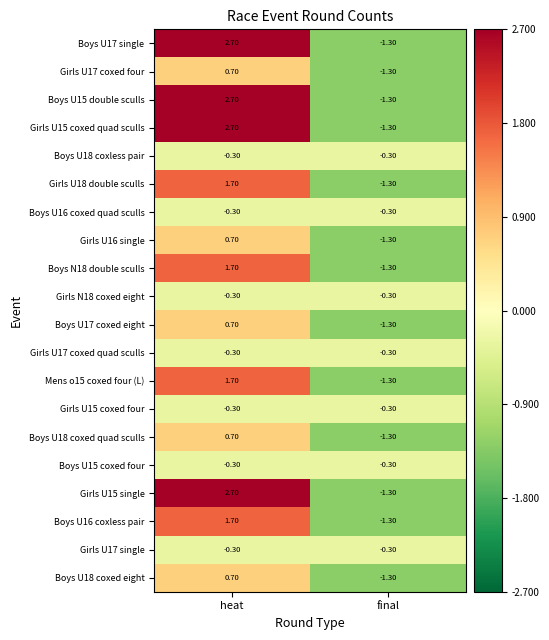

What is the total value across all series at final?

-19.0